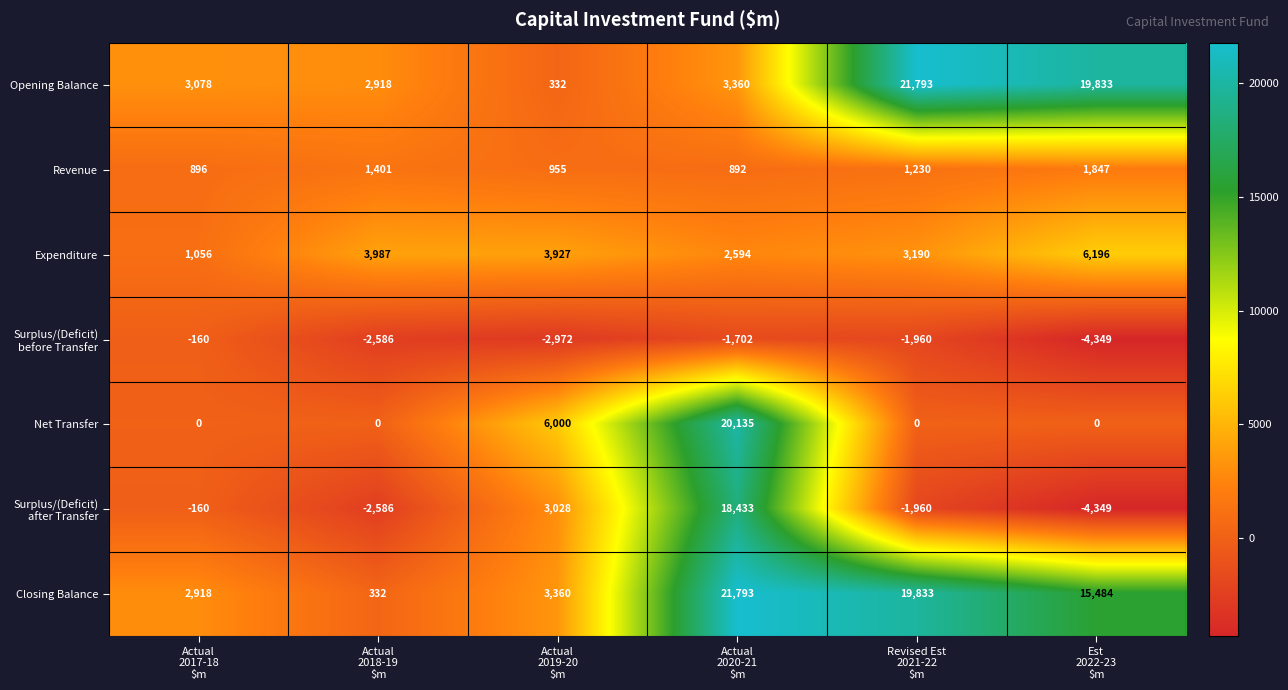

How many data points does each series have?

6